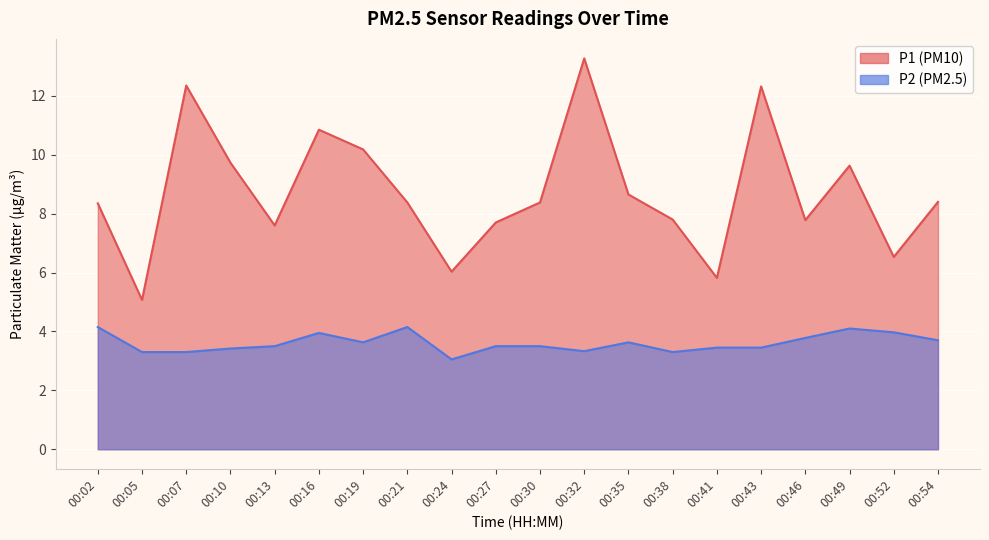

True or false: P2 and P1 intersect in this chart.

False